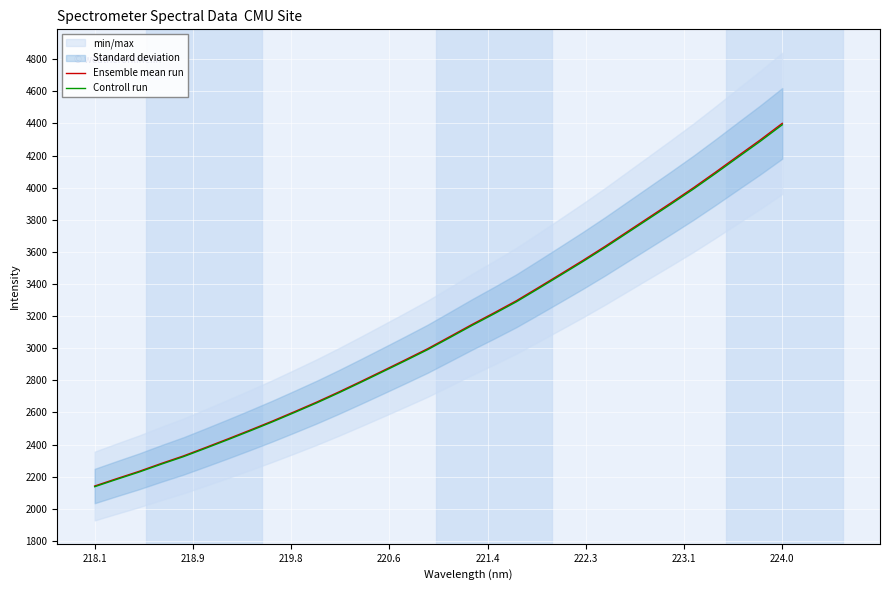

What is the maximum value for Controll run?

4391.6